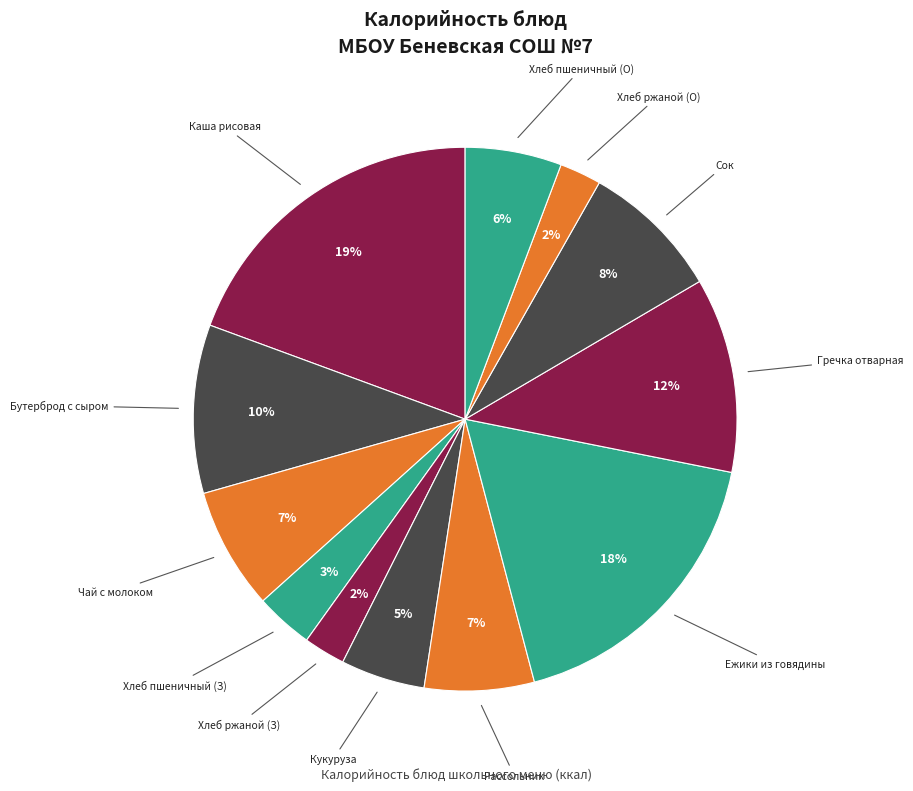

To the nearest percent, what is the average slice percentage?

8%